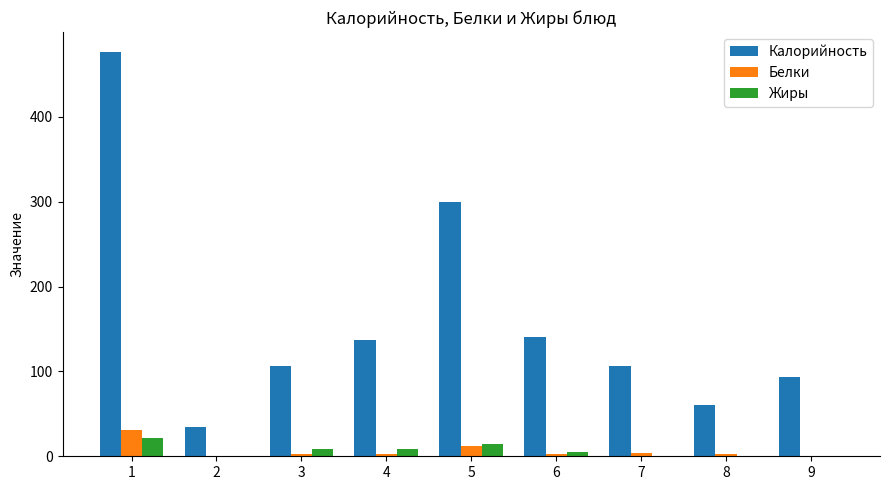

Between 6 and 8, which series saw the biggest shift?

Калорийность